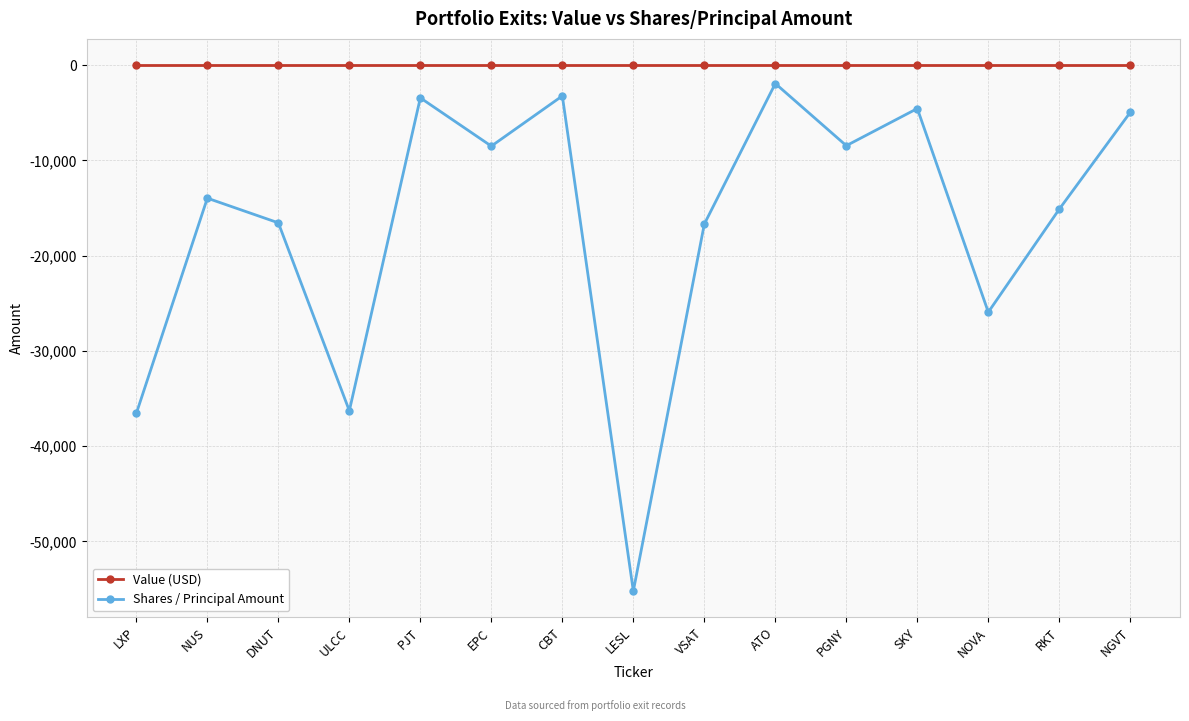

What are all the series names shown in the legend?

Value (USD), Shares / Principal Amount